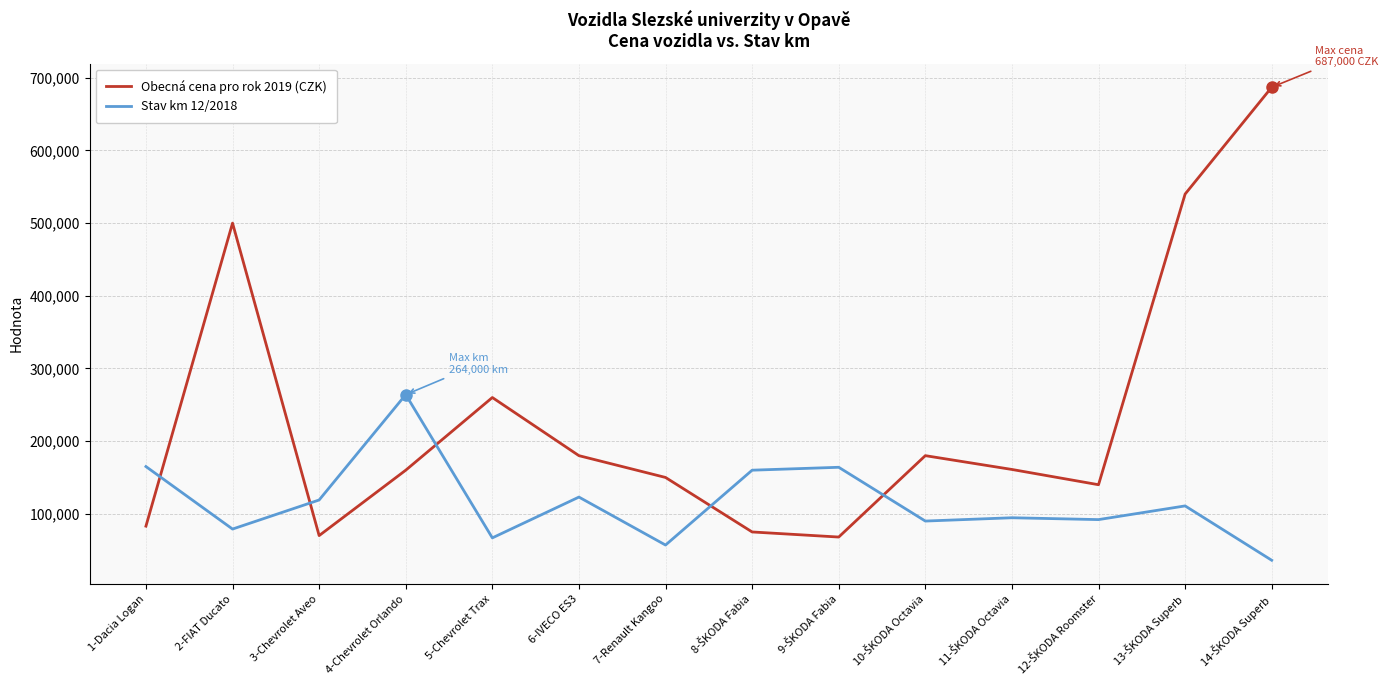

At which label does Stav km 12/2018 reach its peak?

4-Chevrolet Orlando